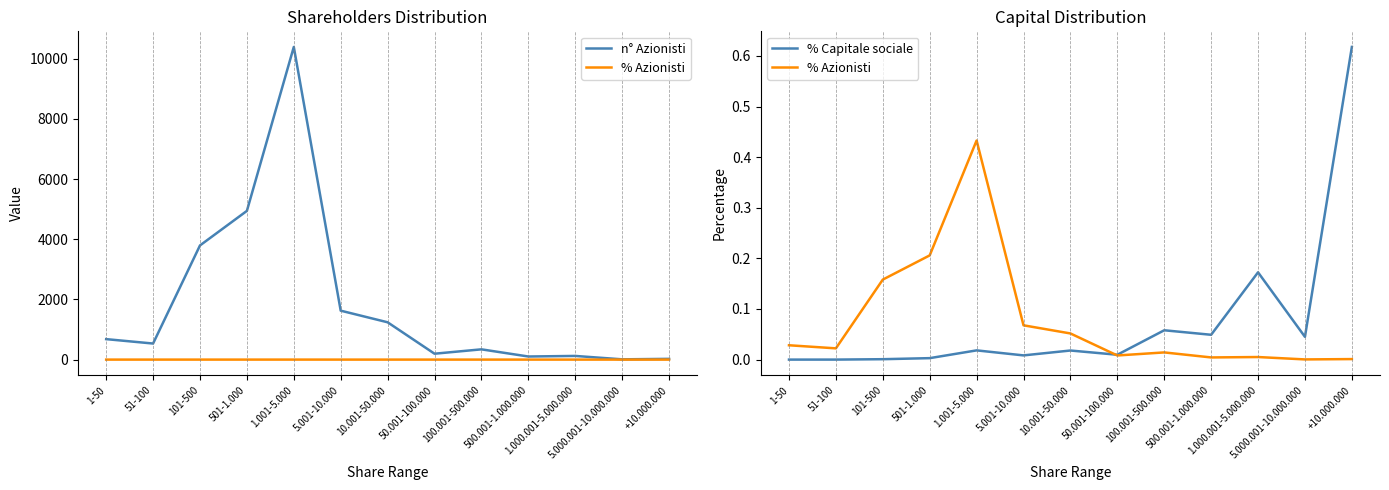

Which has a higher value, 50.001-100.000 or 10.001-50.000?

10.001-50.000